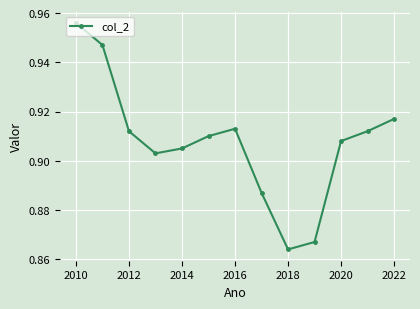

Count the number of data series in this chart.

1